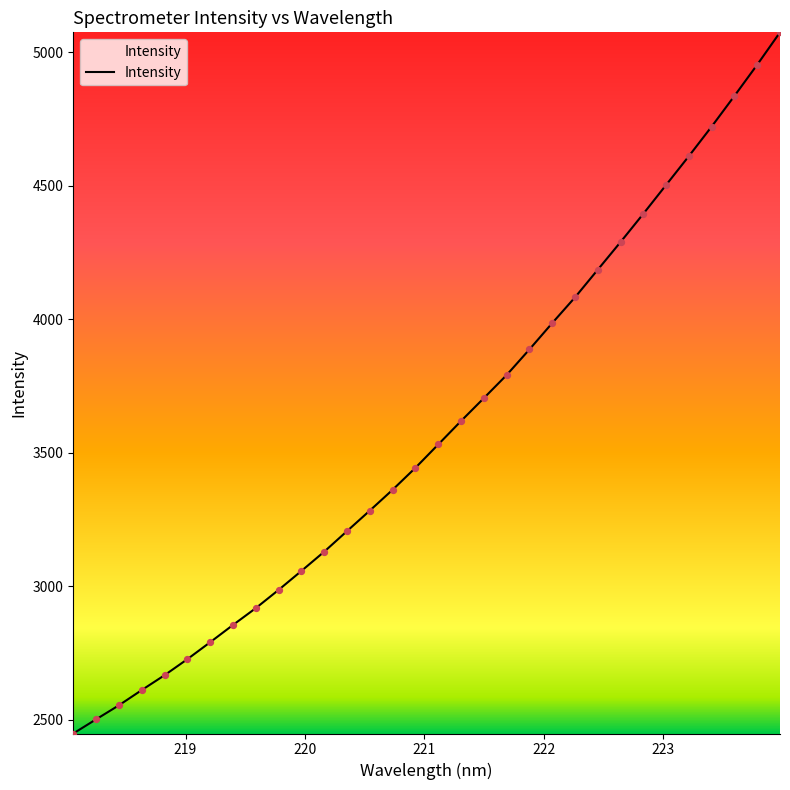

What is the maximum value shown in the chart?

5073.9